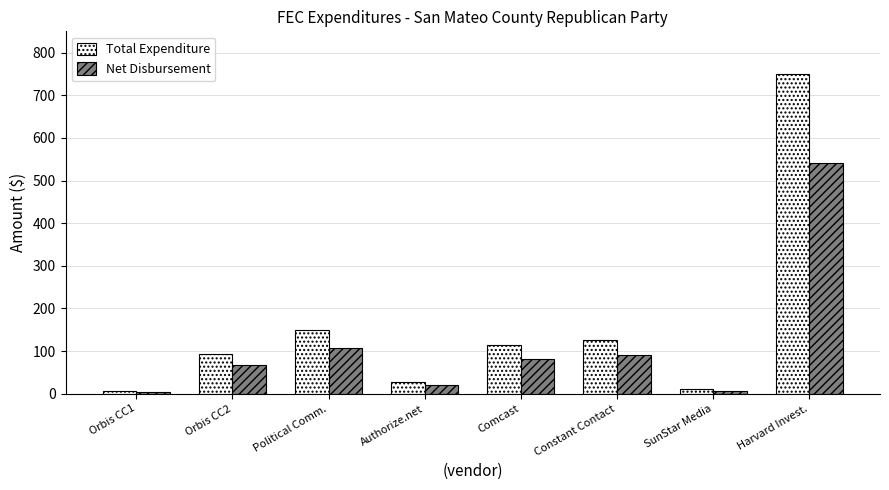

What is the value of the Total Expenditure bar at the 3rd from the left?

150.0